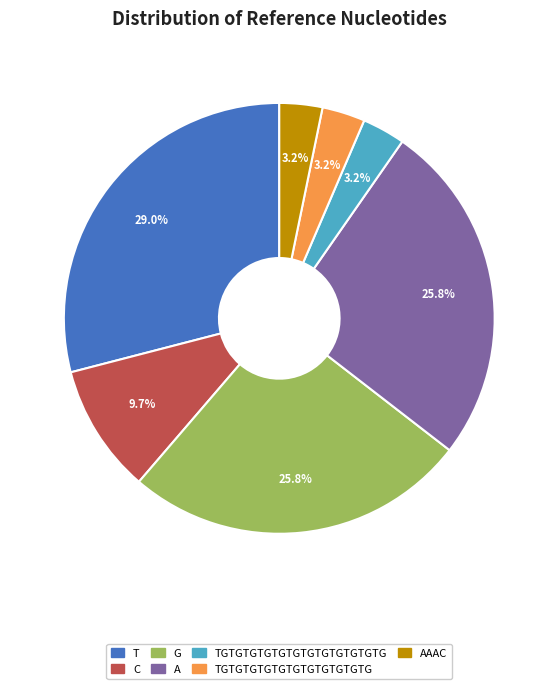

Is there a majority slice in this chart?

No